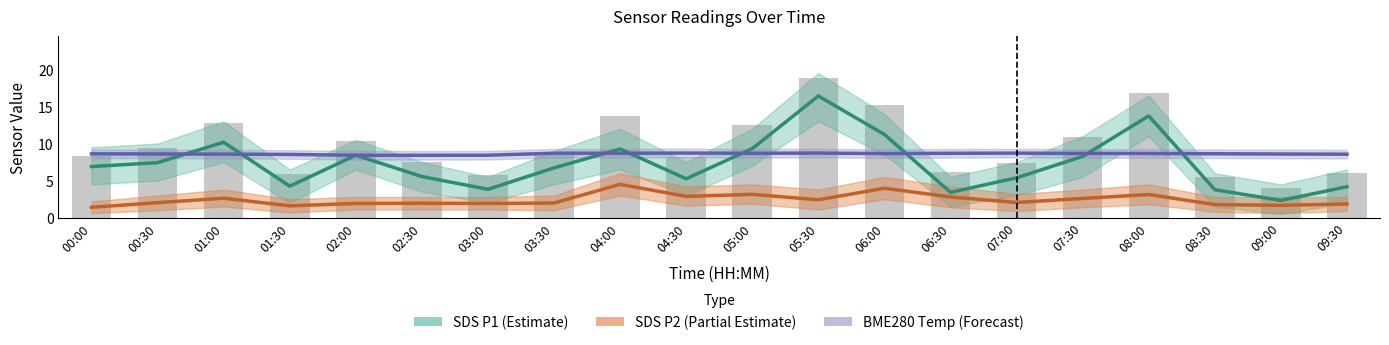

Which category has the lowest value in the SDS P2 (Partial Estimate) series?

00:00